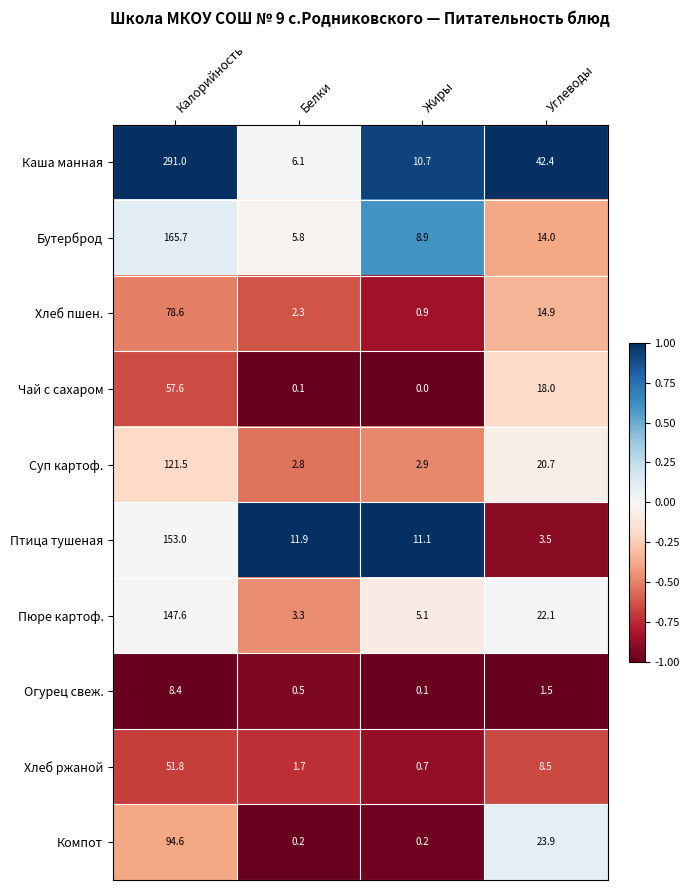

What is the difference between the maximum and minimum values in the Компот series?

94.4